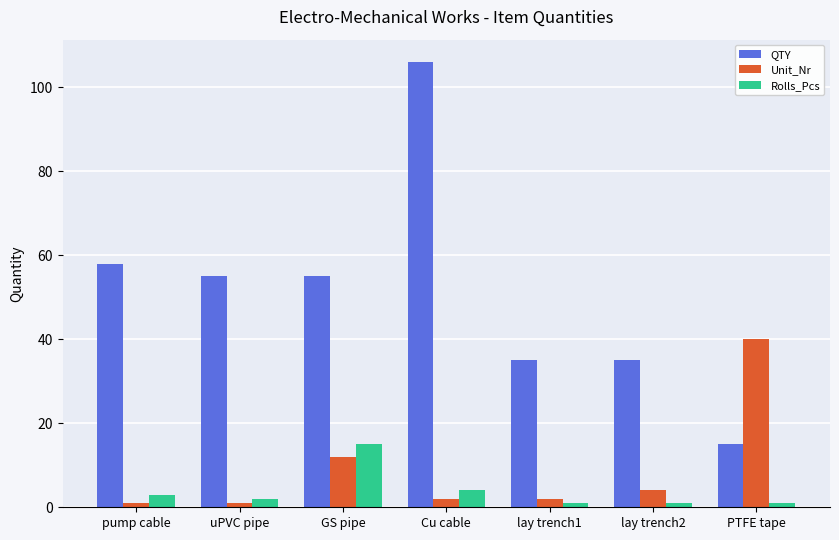

Rank the series at PTFE tape from highest to lowest value.

Unit_Nr, QTY, Rolls_Pcs